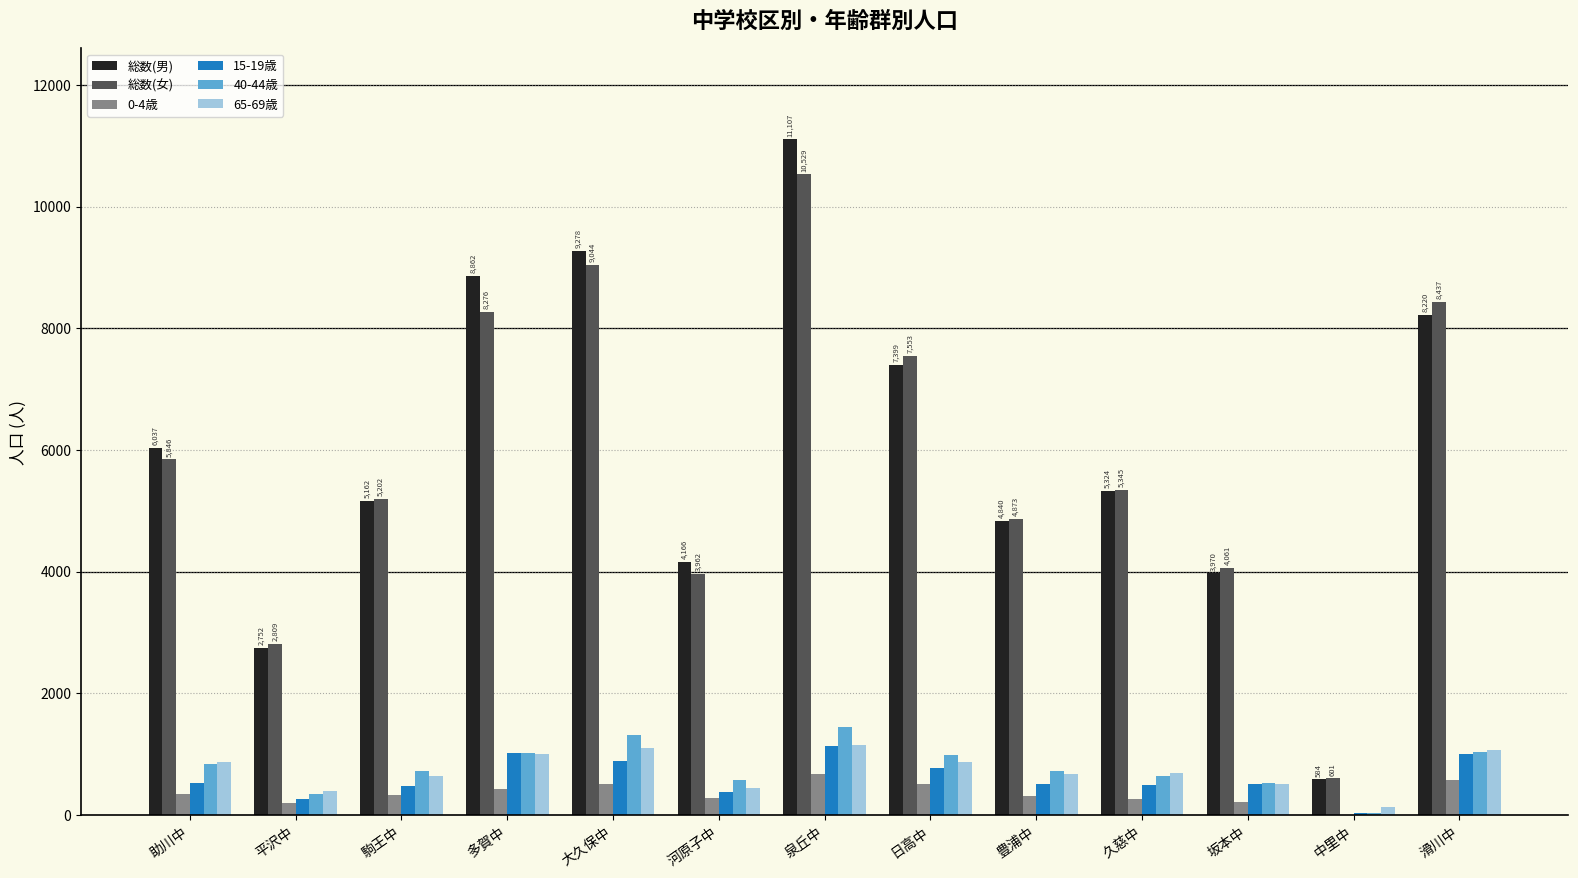

What is the sum of all 0-4歳 values?

4632